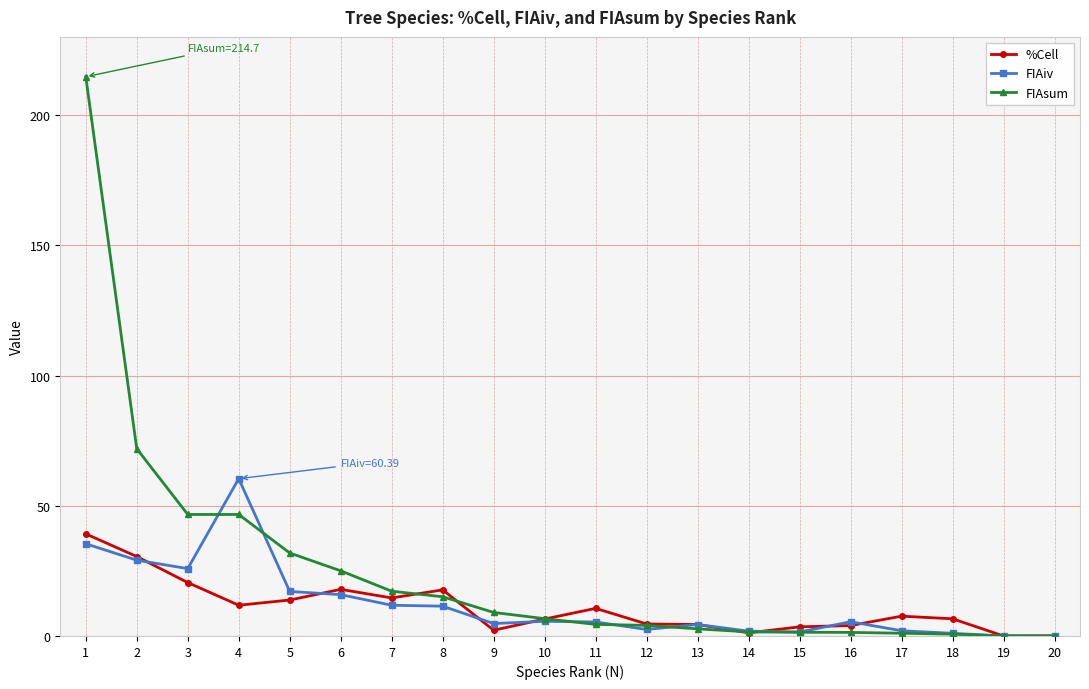

Where do FIAiv and FIAsum first cross each other?

3 and 4